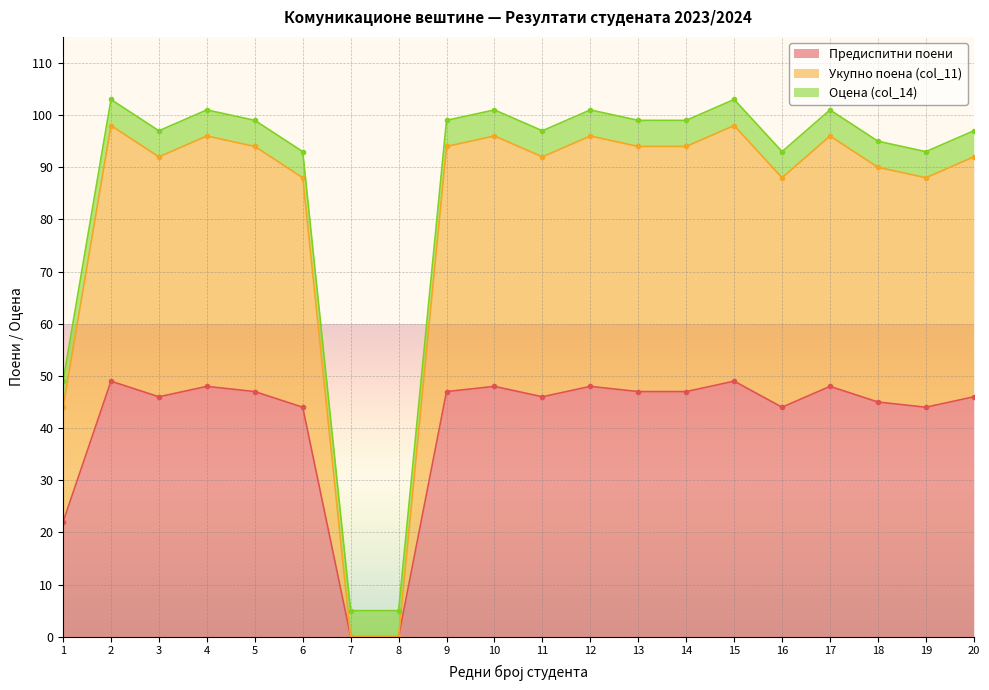

What is the maximum value for Предиспитни поени?

49